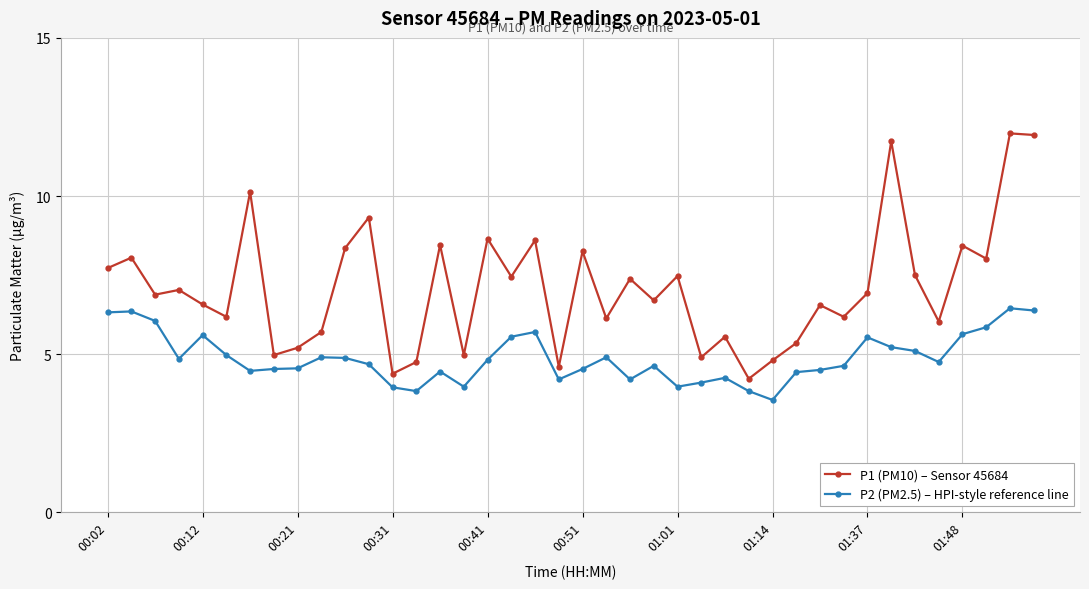

What is the average value of the P2 (PM2.5) – HPI-style reference line series?

4.9